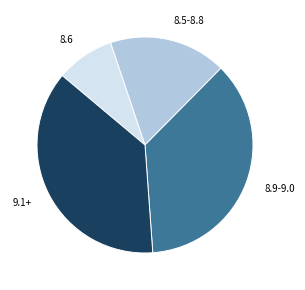

Does 8.5-8.8 represent more than half of the total?

No